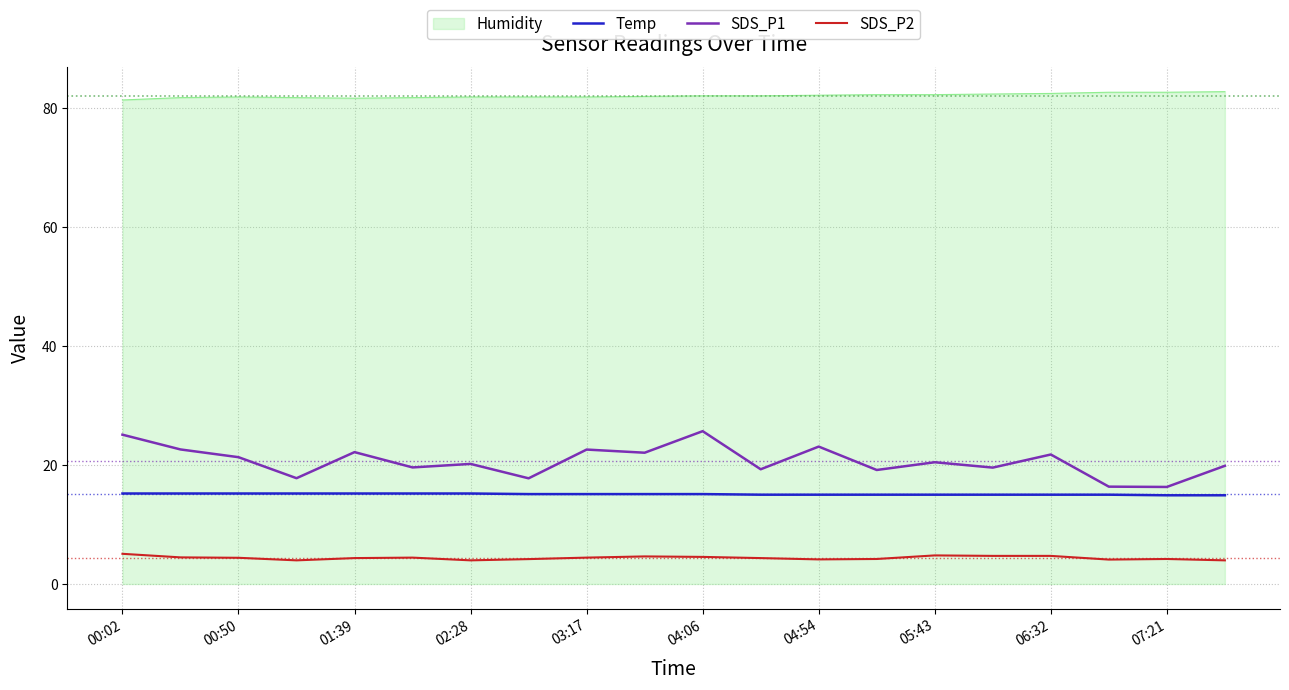

True or false: Humidity and SDS_P2 cross at least once.

False